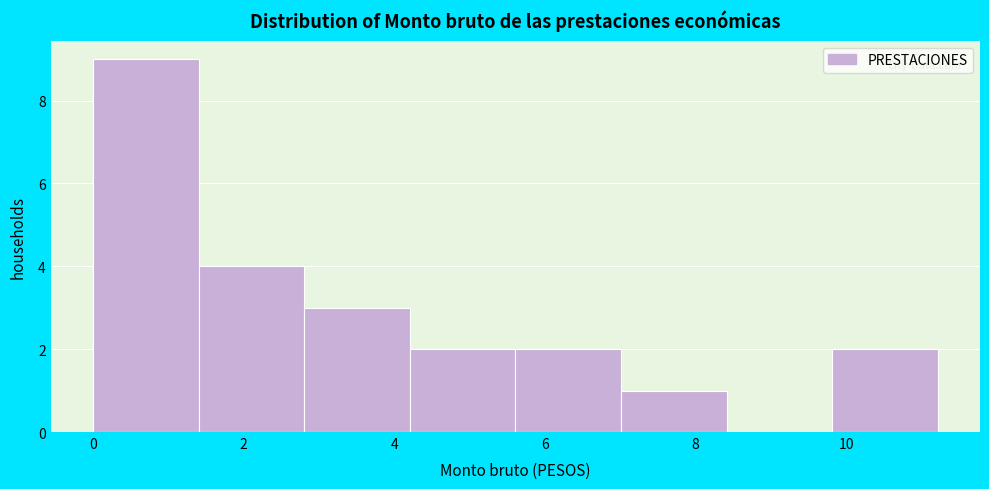

Reading left to right, transcribe this chart: for each bar, give the range it covers on the x-axis and its height. Neither the bar edges nor the heights are printed on the chart, so give them approximately, as read against the axes.

0.0 to 1.4: 9
1.4 to 2.8: 4
2.8 to 4.2: 3
4.2 to 5.6: 2
5.6 to 7.0: 2
7.0 to 8.4: 1
8.4 to 9.8: 0
9.8 to 11.2: 2